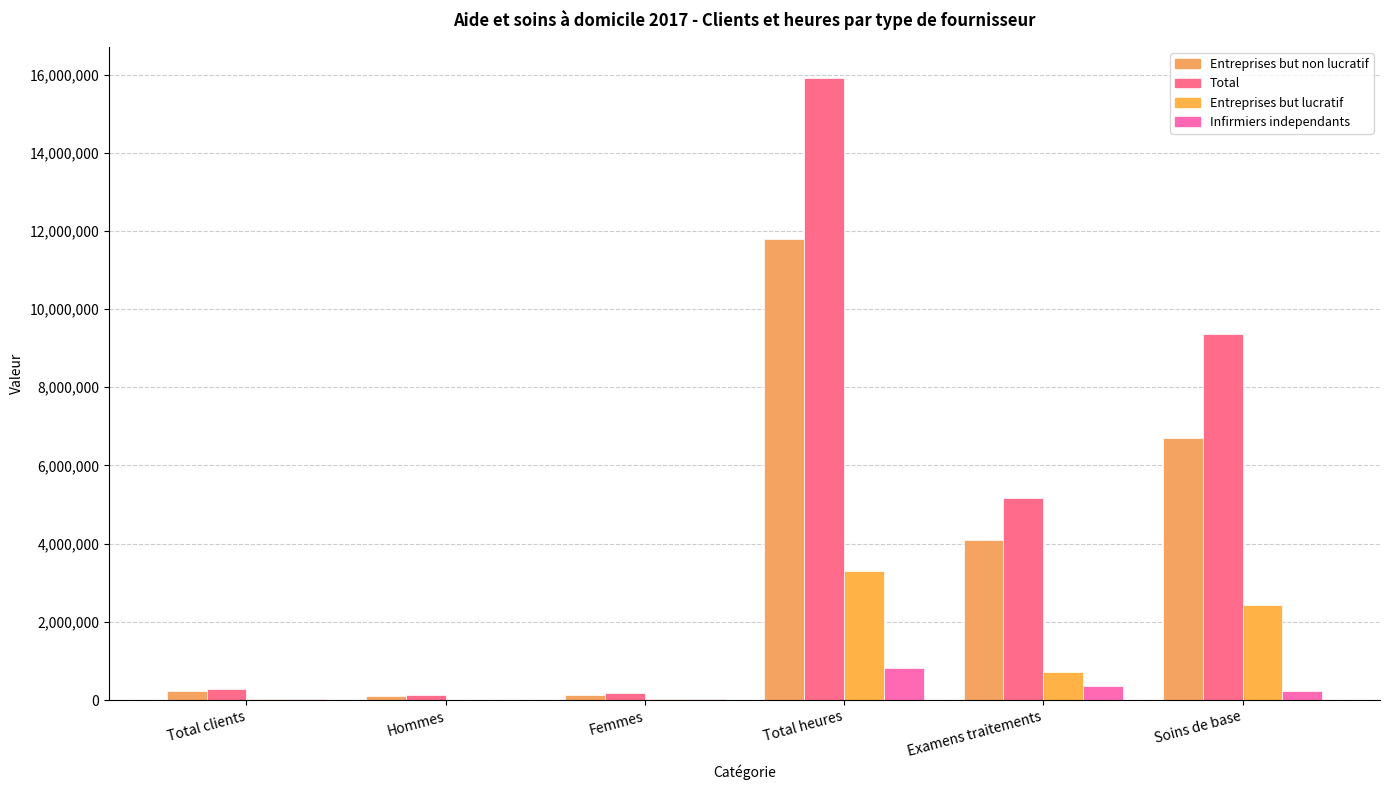

Reading left to right, transcribe all the data shown in this chart.

Entreprises but non lucratif: 232020	103698	128322	11792104	4088832	6714305
Total: 292928	124455	168473	15911277	5164240	9374907
Entreprises but lucratif: 29179	10332	18847	3302371	726270	2429021
Infirmiers independants: 31729	10425	21304	816802	349138	231581